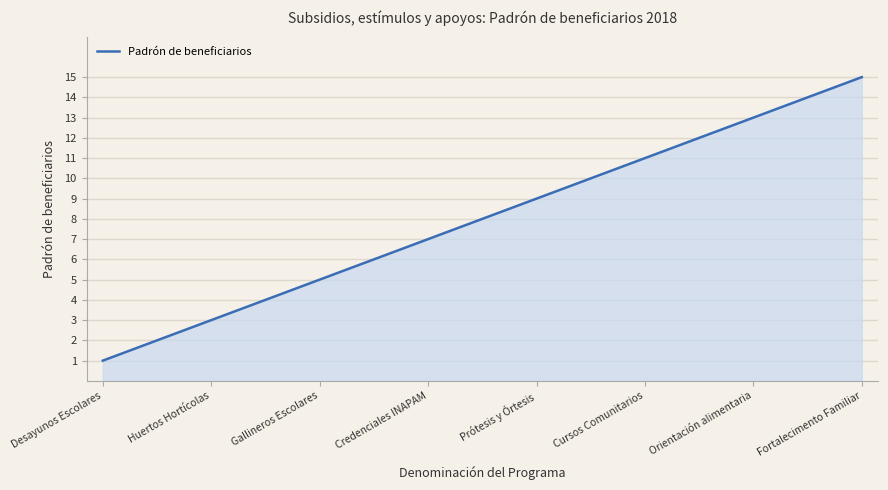

How many lines are shown in the chart?

1